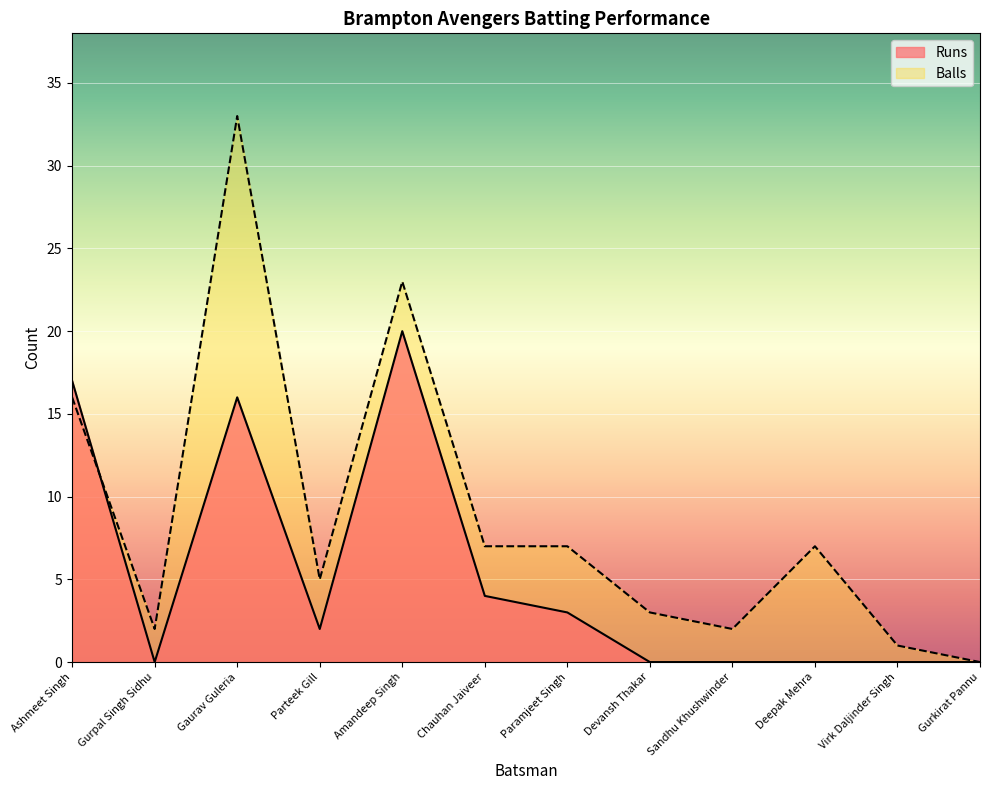

What is the value of the Balls point at the 4th from the left?

5